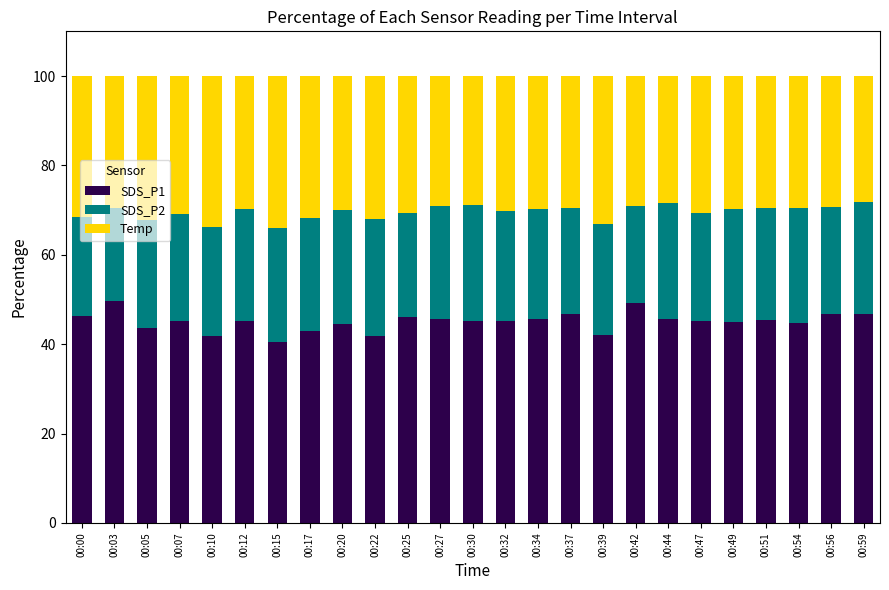

True or false: SDS_P1 has a value of 72.0 at 00:42.

False